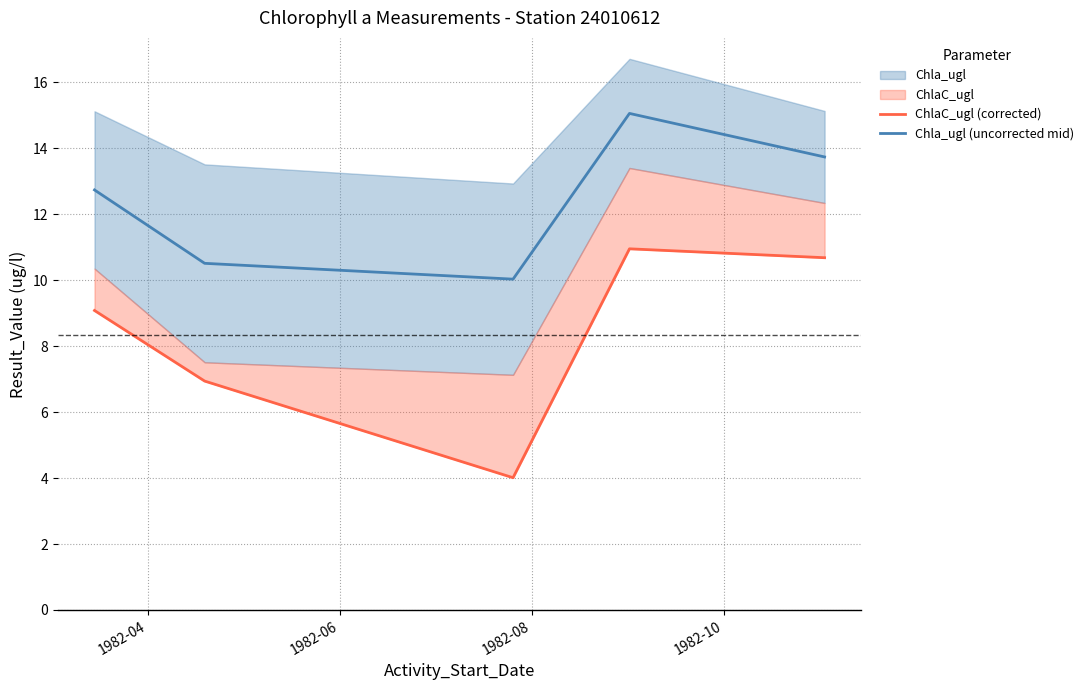

What is the minimum value for Chla_ugl (uncorrected mid)?

10.0